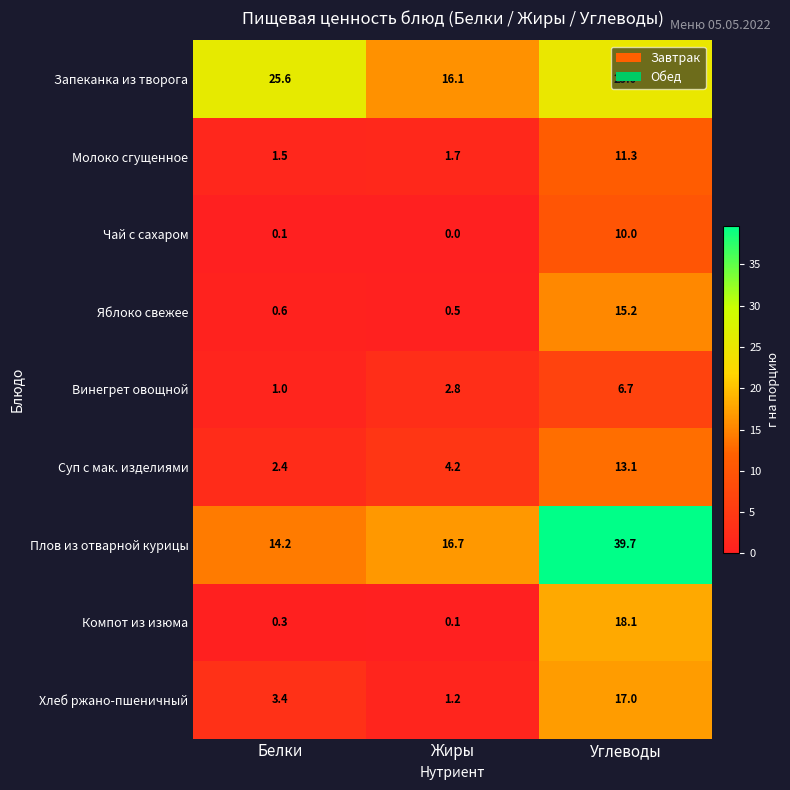

What is the difference between the Плов из отварной курицы values at Белки and Углеводы?

25.5